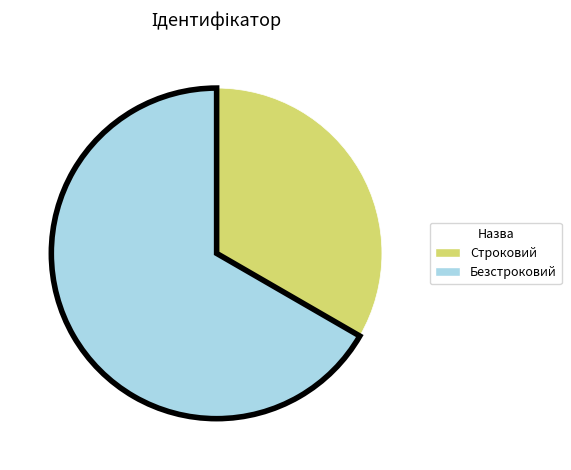

What is the smallest slice in the pie chart?

Строковий